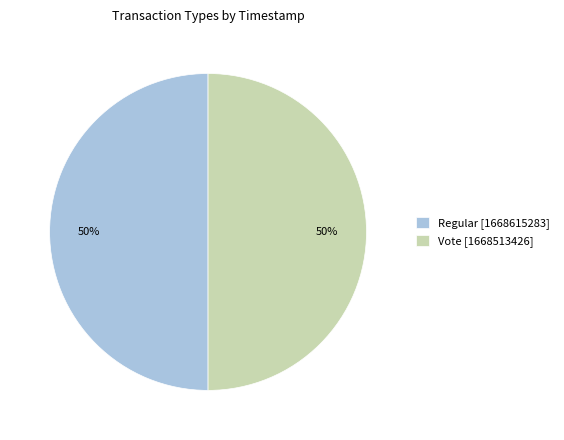

To the nearest percent, what is the combined percentage of Vote [1668513426] and Regular [1668615283]?

100%